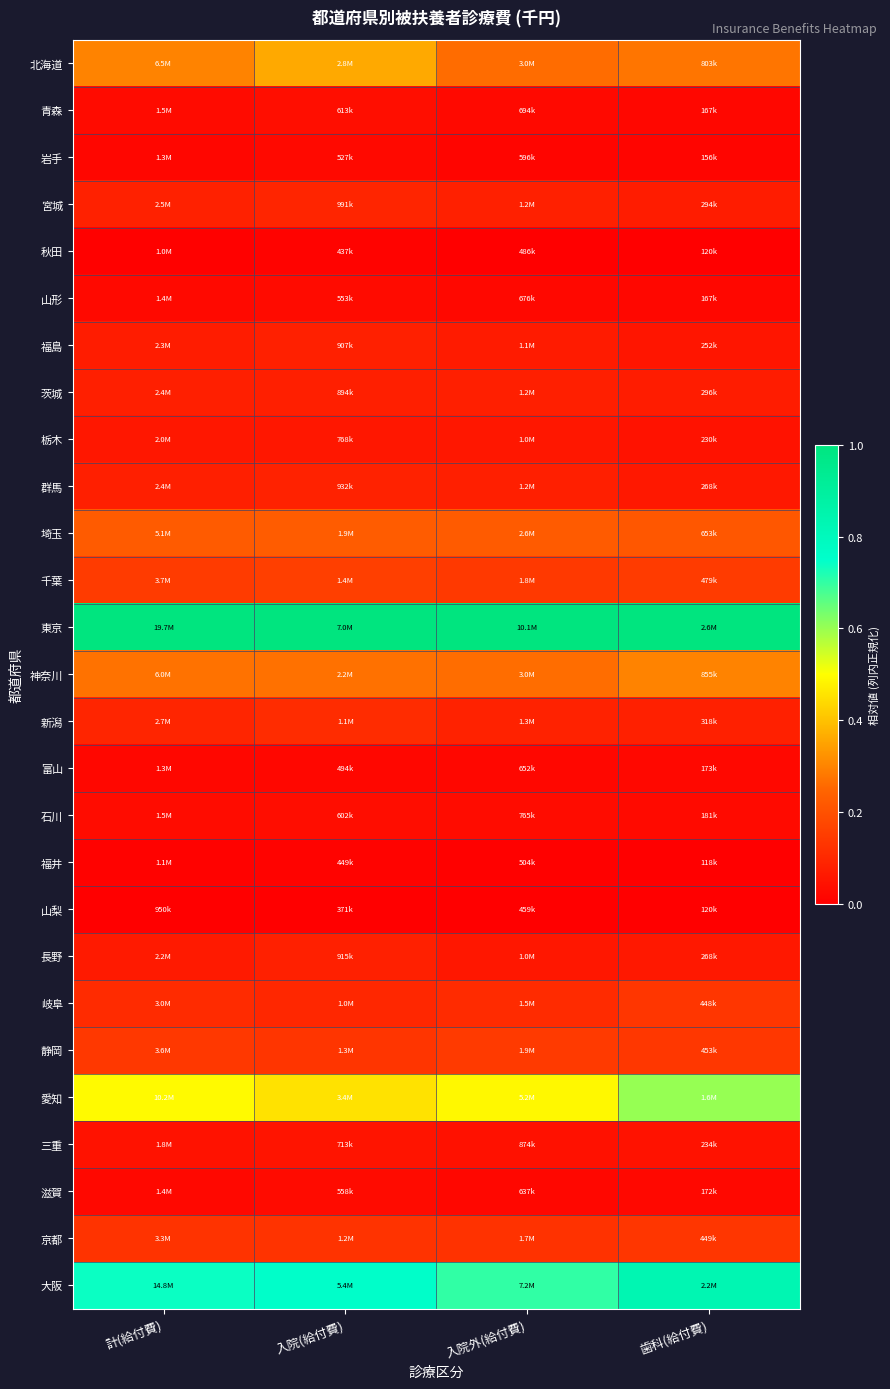

Reading right to left, list all the values displayed in this chart.

北海道: 歯科(給付費)=0.3	入院外(給付費)=0.3	入院(給付費)=0.4	計(給付費)=0.3
青森: 歯科(給付費)=0.0	入院外(給付費)=0.0	入院(給付費)=0.0	計(給付費)=0.0
岩手: 歯科(給付費)=0.0	入院外(給付費)=0.0	入院(給付費)=0.0	計(給付費)=0.0
宮城: 歯科(給付費)=0.1	入院外(給付費)=0.1	入院(給付費)=0.1	計(給付費)=0.1
秋田: 歯科(給付費)=0.0	入院外(給付費)=0.0	入院(給付費)=0.0	計(給付費)=0.0
山形: 歯科(給付費)=0.0	入院外(給付費)=0.0	入院(給付費)=0.0	計(給付費)=0.0
福島: 歯科(給付費)=0.1	入院外(給付費)=0.1	入院(給付費)=0.1	計(給付費)=0.1
茨城: 歯科(給付費)=0.1	入院外(給付費)=0.1	入院(給付費)=0.1	計(給付費)=0.1
栃木: 歯科(給付費)=0.0	入院外(給付費)=0.1	入院(給付費)=0.1	計(給付費)=0.1
群馬: 歯科(給付費)=0.1	入院外(給付費)=0.1	入院(給付費)=0.1	計(給付費)=0.1
埼玉: 歯科(給付費)=0.2	入院外(給付費)=0.2	入院(給付費)=0.2	計(給付費)=0.2
千葉: 歯科(給付費)=0.1	入院外(給付費)=0.1	入院(給付費)=0.2	計(給付費)=0.1
東京: 歯科(給付費)=1.0	入院外(給付費)=1.0	入院(給付費)=1.0	計(給付費)=1.0
神奈川: 歯科(給付費)=0.3	入院外(給付費)=0.3	入院(給付費)=0.3	計(給付費)=0.3
新潟: 歯科(給付費)=0.1	入院外(給付費)=0.1	入院(給付費)=0.1	計(給付費)=0.1
富山: 歯科(給付費)=0.0	入院外(給付費)=0.0	入院(給付費)=0.0	計(給付費)=0.0
石川: 歯科(給付費)=0.0	入院外(給付費)=0.0	入院(給付費)=0.0	計(給付費)=0.0
福井: 歯科(給付費)=0.0	入院外(給付費)=0.0	入院(給付費)=0.0	計(給付費)=0.0
山梨: 歯科(給付費)=0.0	入院外(給付費)=0.0	入院(給付費)=0.0	計(給付費)=0.0
長野: 歯科(給付費)=0.1	入院外(給付費)=0.1	入院(給付費)=0.1	計(給付費)=0.1
岐阜: 歯科(給付費)=0.1	入院外(給付費)=0.1	入院(給付費)=0.1	計(給付費)=0.1
静岡: 歯科(給付費)=0.1	入院外(給付費)=0.1	入院(給付費)=0.1	計(給付費)=0.1
愛知: 歯科(給付費)=0.6	入院外(給付費)=0.5	入院(給付費)=0.5	計(給付費)=0.5
三重: 歯科(給付費)=0.0	入院外(給付費)=0.0	入院(給付費)=0.1	計(給付費)=0.0
滋賀: 歯科(給付費)=0.0	入院外(給付費)=0.0	入院(給付費)=0.0	計(給付費)=0.0
京都: 歯科(給付費)=0.1	入院外(給付費)=0.1	入院(給付費)=0.1	計(給付費)=0.1
大阪: 歯科(給付費)=0.8	入院外(給付費)=0.7	入院(給付費)=0.8	計(給付費)=0.7